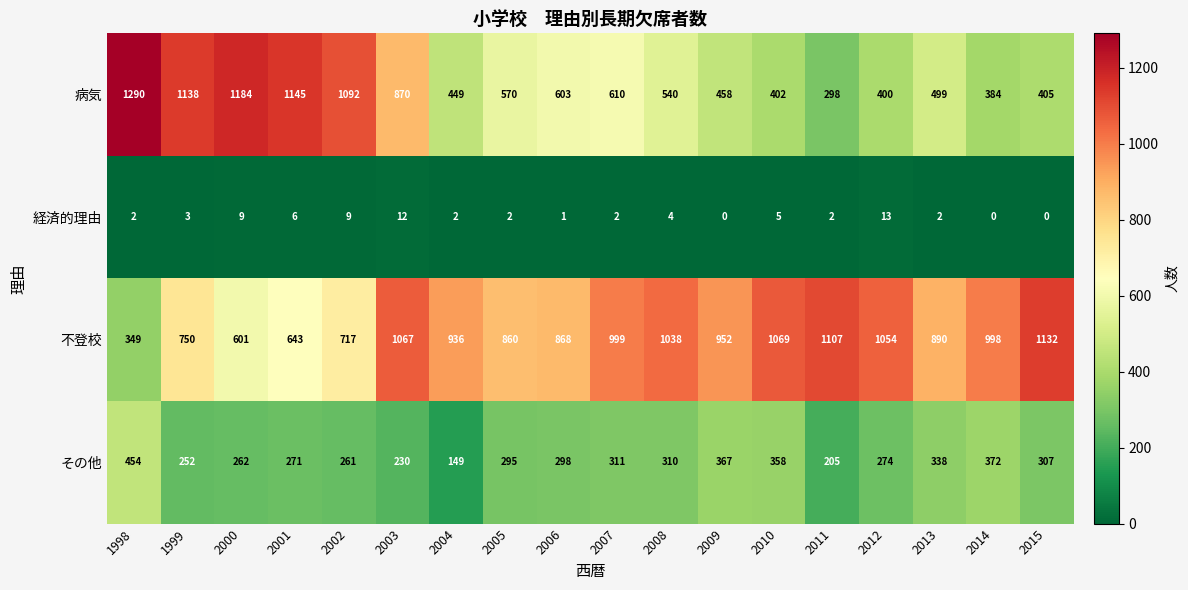

Which series changed the most between 2003 and 2004?

病気